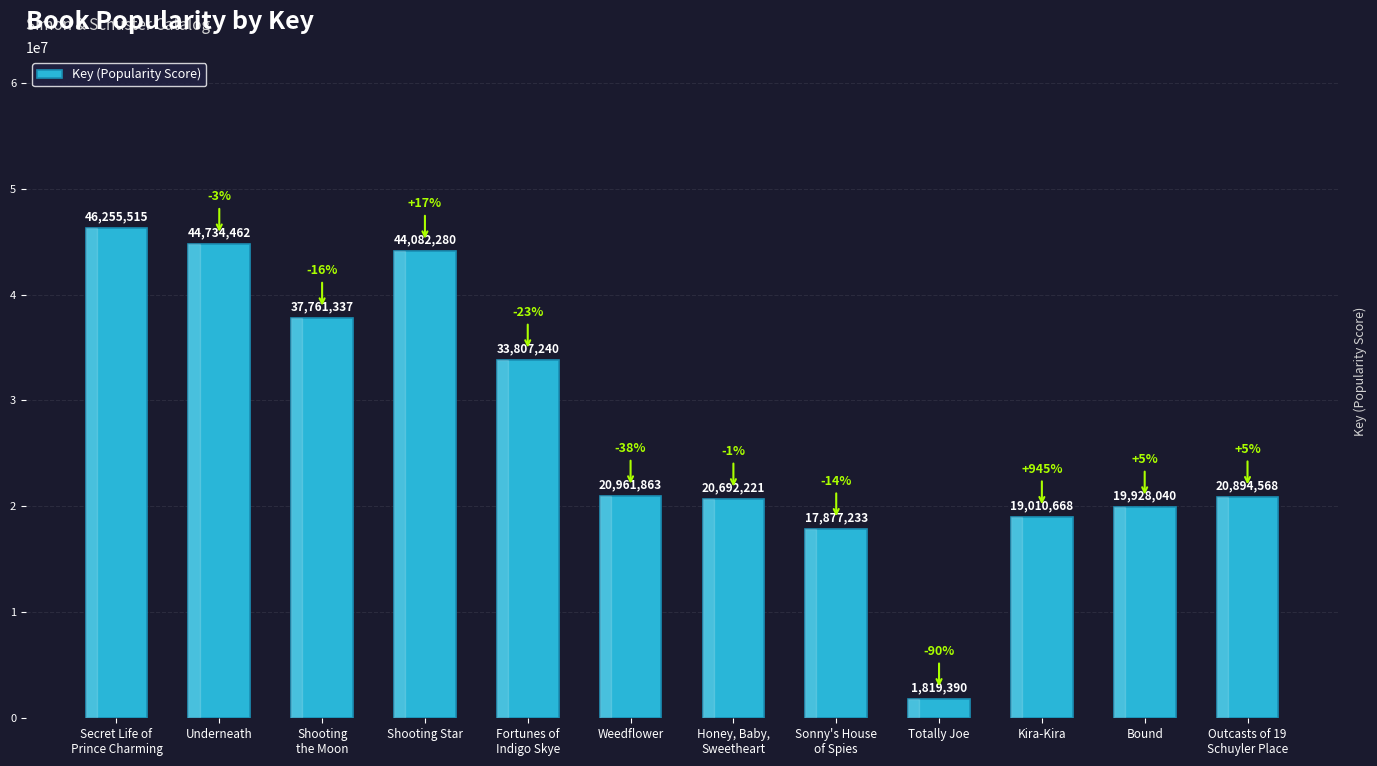

At which label is the value closest to 24037452?

Weedflower